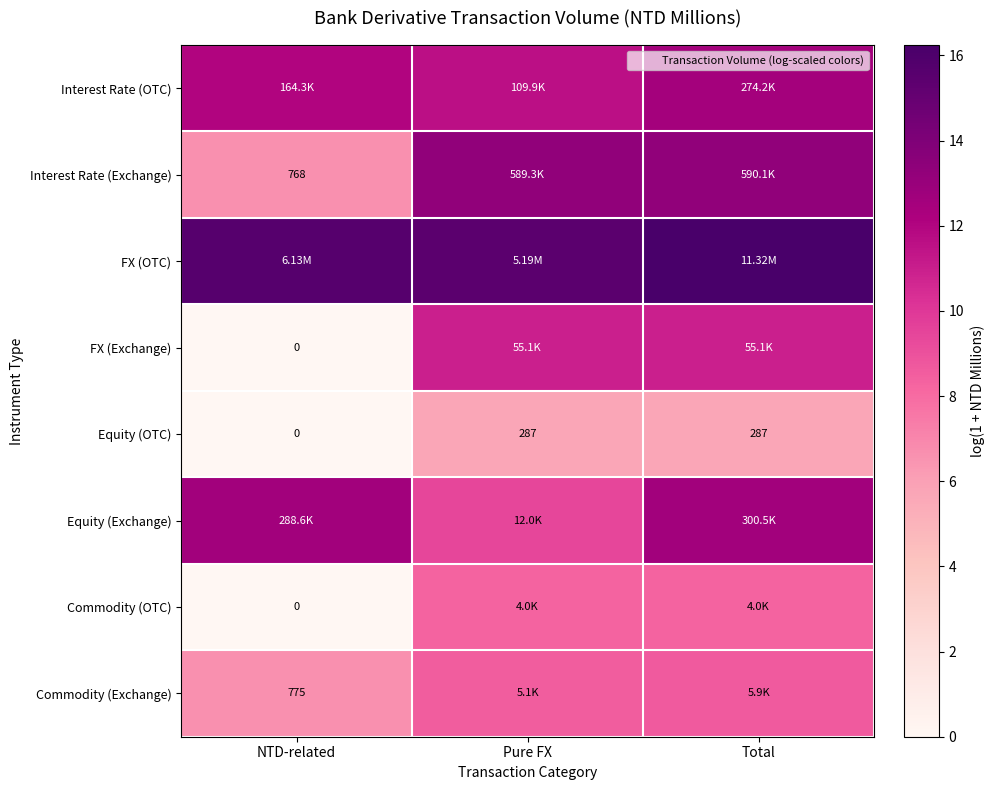

At Total, list the series in order from largest to smallest.

FX (OTC), Interest Rate (Exchange), Equity (Exchange), Interest Rate (OTC), FX (Exchange), Commodity (Exchange), Commodity (OTC), Equity (OTC)